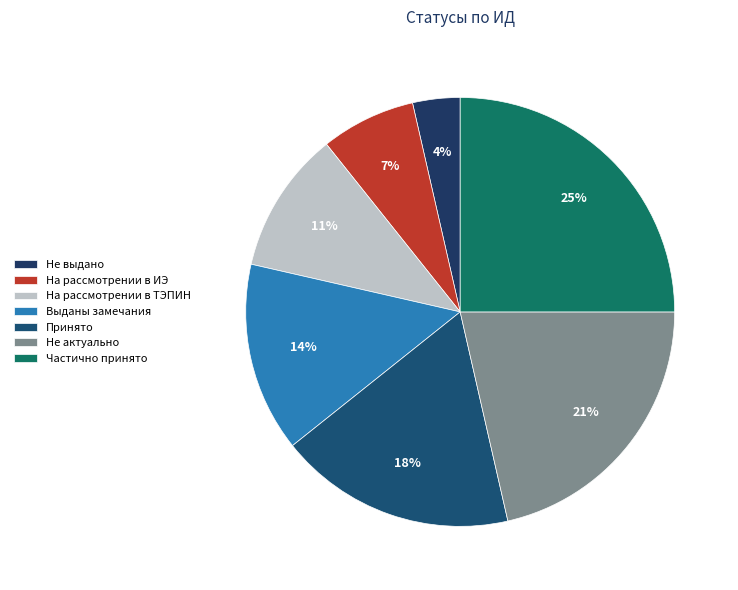

Does Принято represent more than half of the total?

No